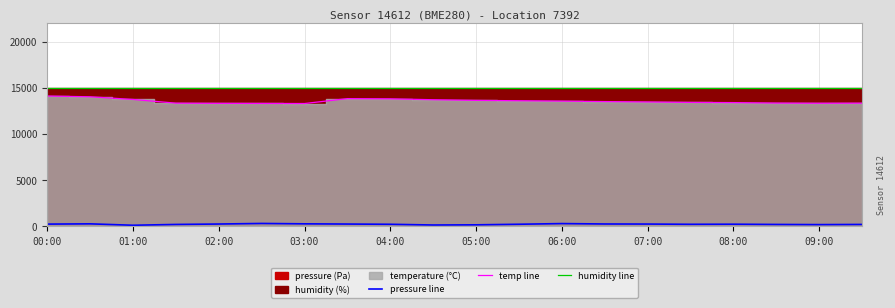

True or false: humidity line and temp line cross at least once.

False